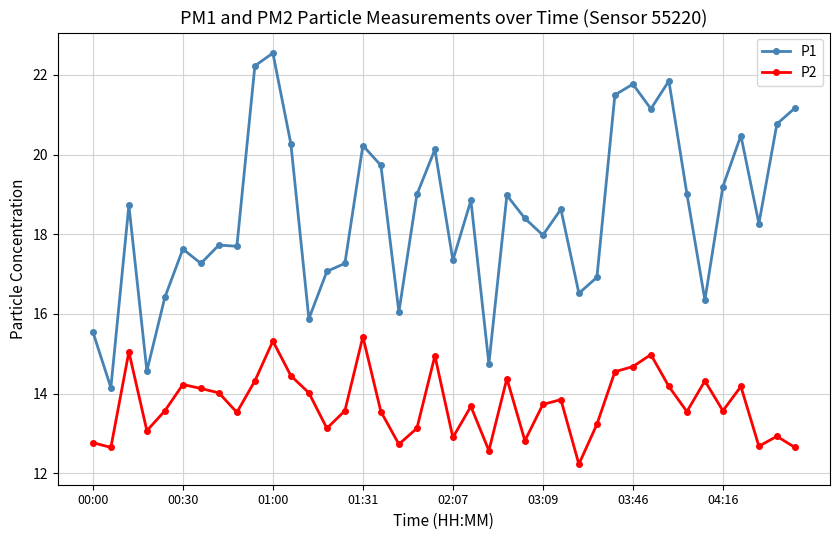

Which series has the widest spread of values?

P1